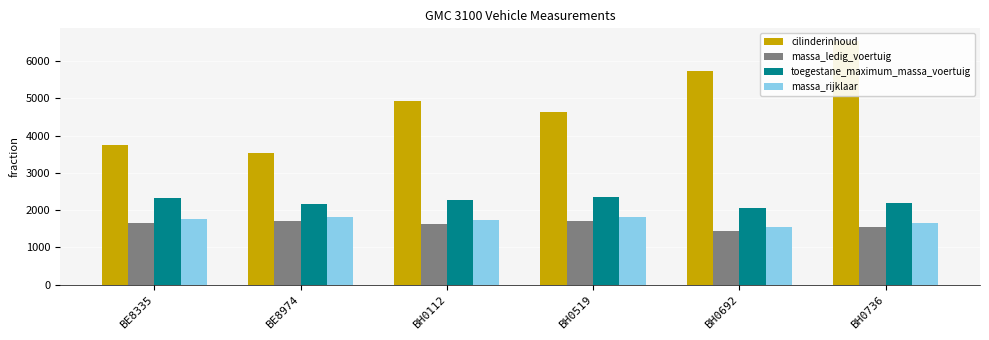

List the series in order of their peak value, lowest first.

massa_ledig_voertuig, massa_rijklaar, toegestane_maximum_massa_voertuig, cilinderinhoud